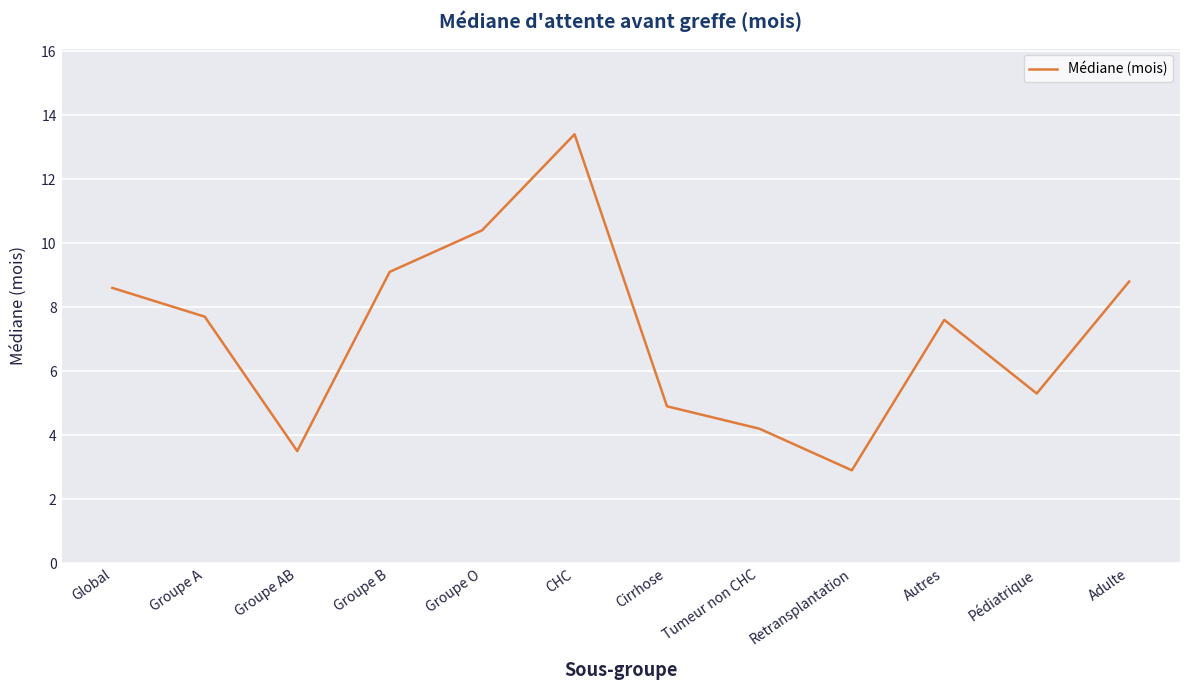

What is the change in value from Groupe B to Pédiatrique?

-3.8